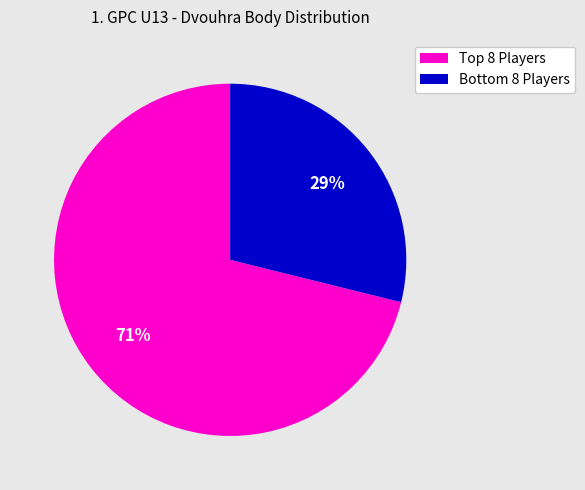

To the nearest percent, what is the difference between the largest and smallest slice percentages?

42%